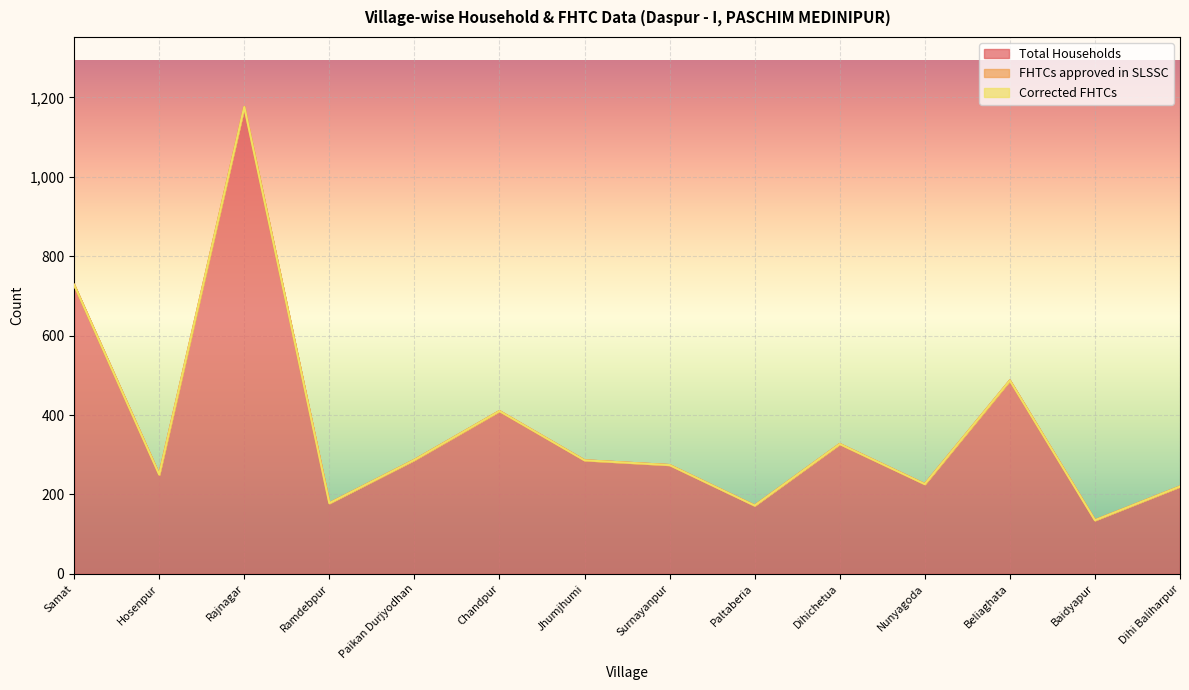

What is the label of the 11th point from the right?

Ramdebpur